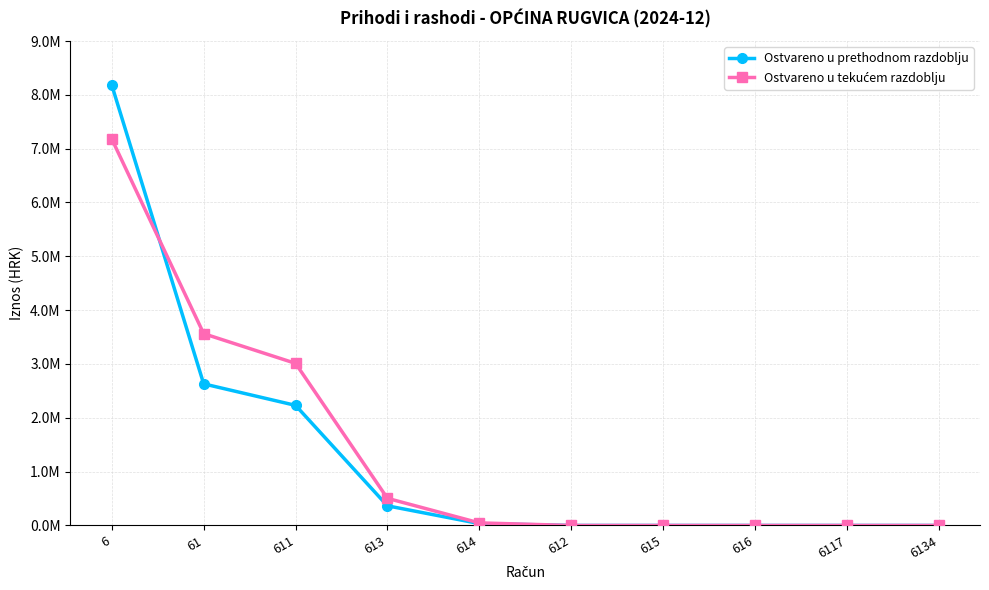

How many categories are shown in the chart?

10